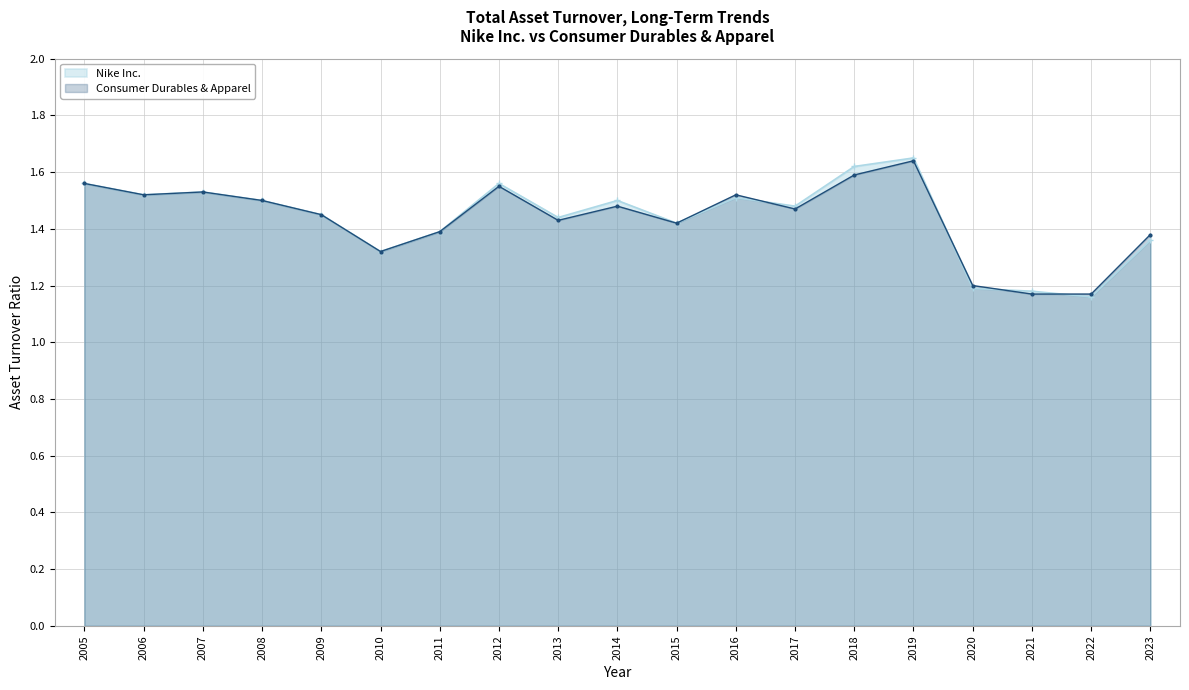

How many lines are shown in the chart?

2